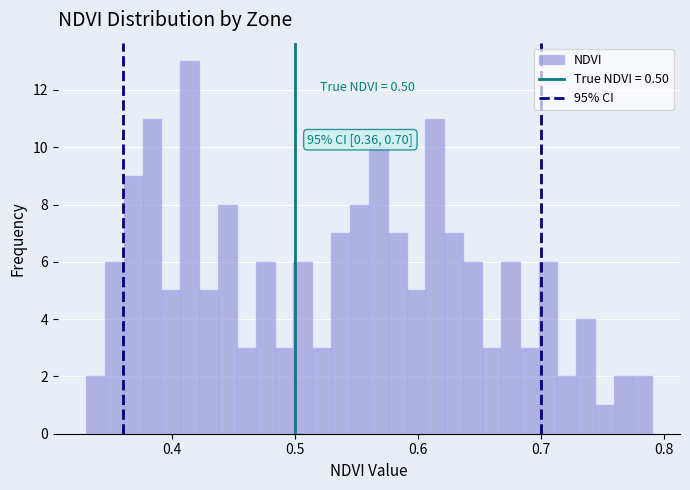

Around what value on the x-axis is the tallest bar? Give the approximate position of its centre, as read against the axis.

0.41